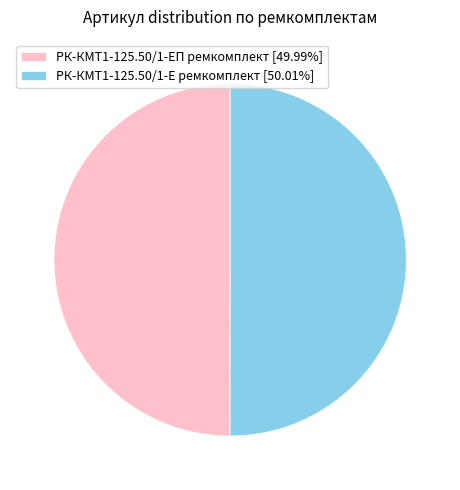

Is the sum of РК-КМТ1-125.50/1-ЕП ремкомплект [49.99%] and РК-КМТ1-125.50/1-Е ремкомплект [50.01%] greater than half?

Yes